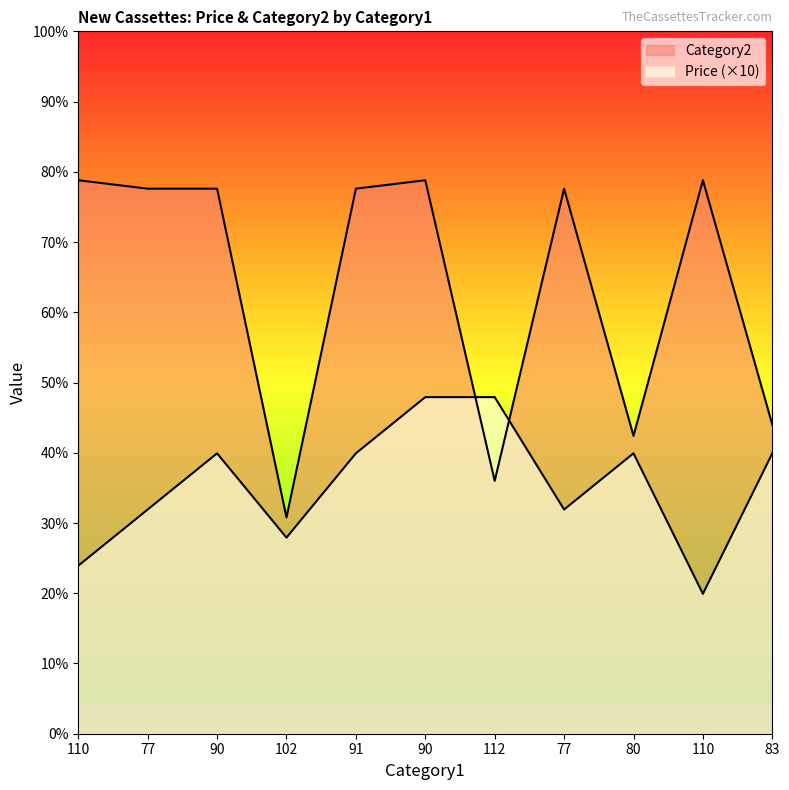

How many series are shown in this chart?

2